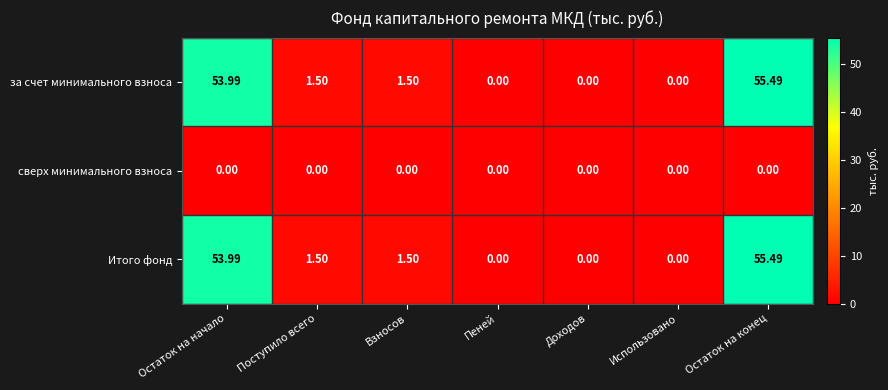

At which label does за счет минимального взноса reach its peak?

Остаток на конец